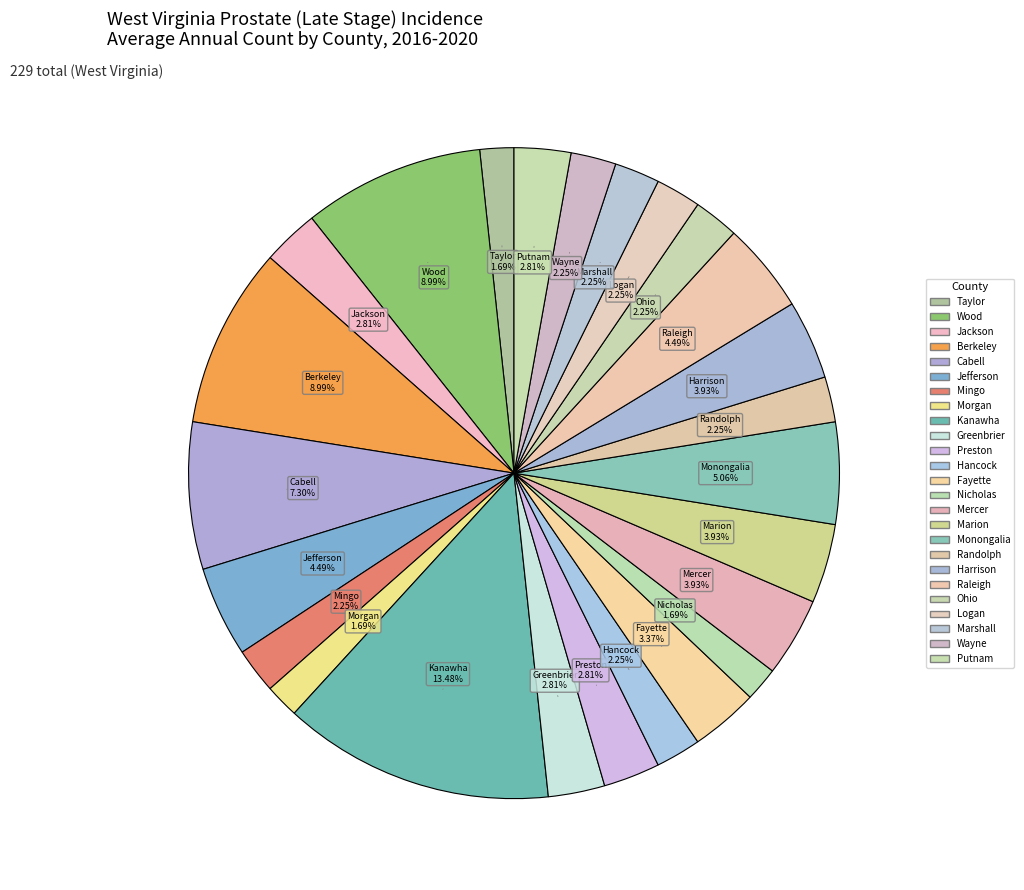

How many slices are in this pie chart?

25